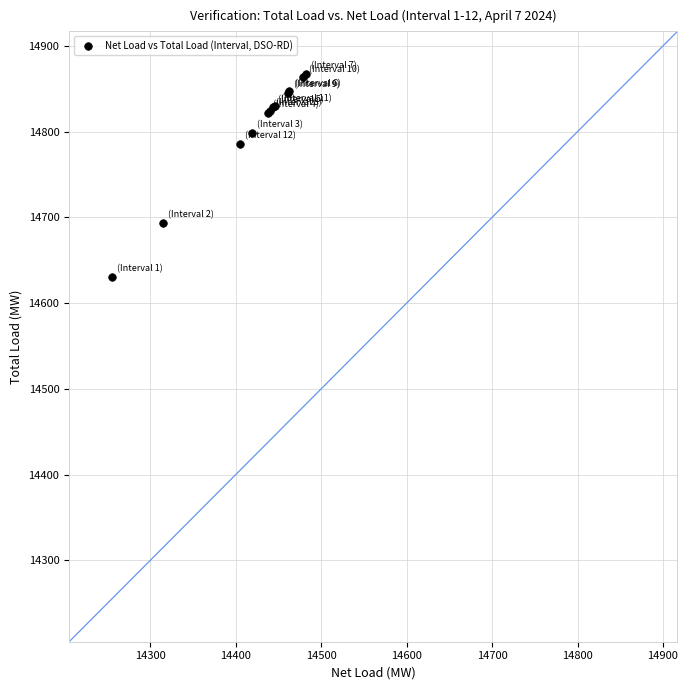

What Y value in the scatter plot is closest to 14748?

14785.3